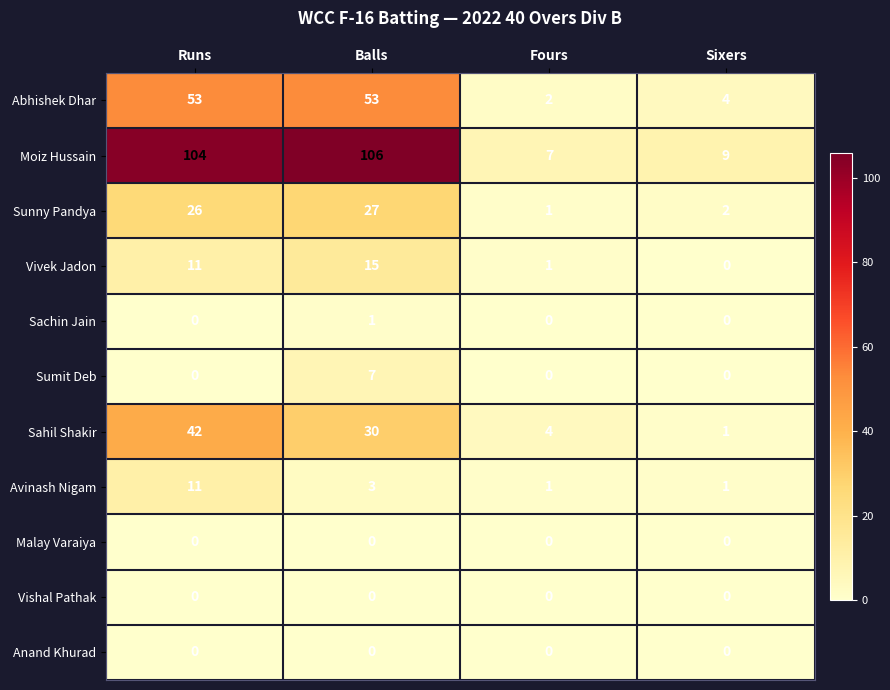

What is the sum of the Moiz Hussain values at Runs and Balls?

210